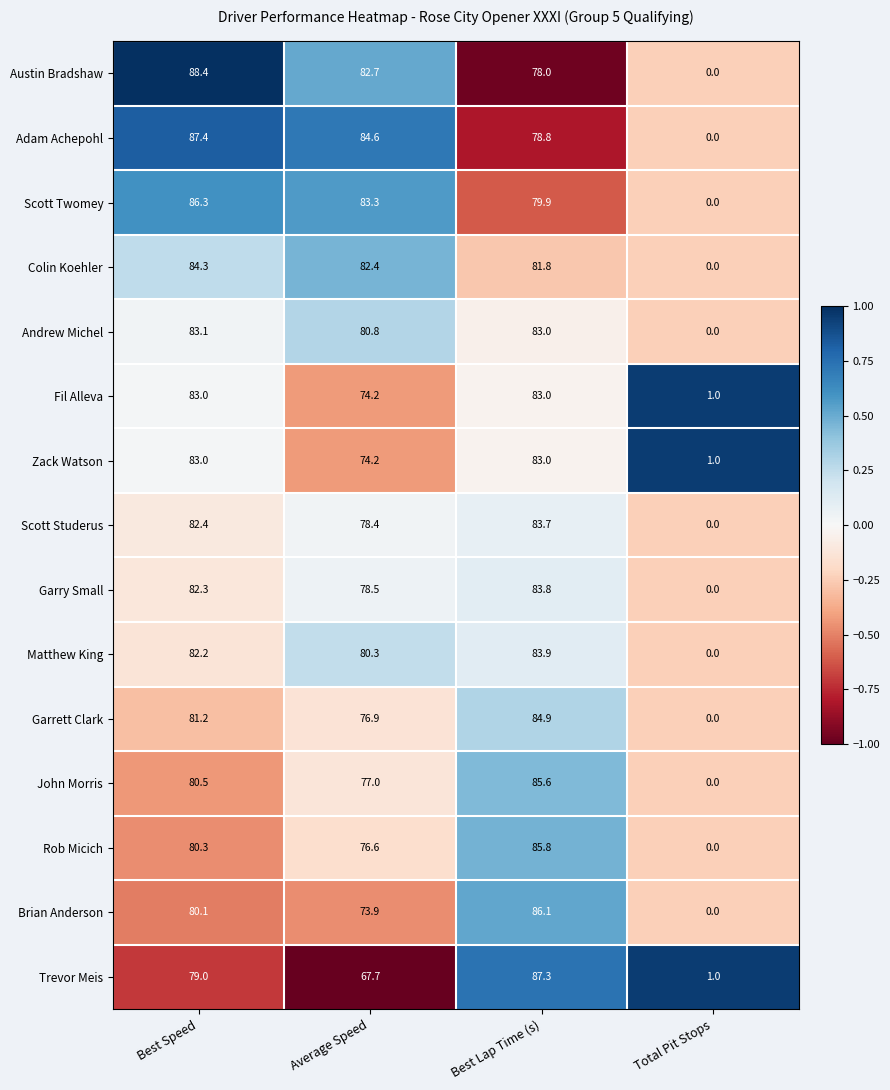

At which category is the sum across all series the highest?

Best Lap Time (s)